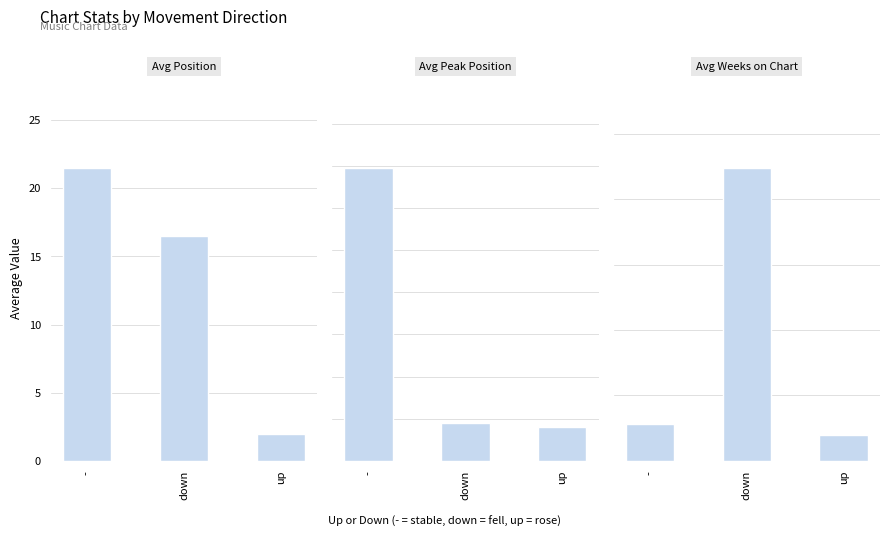

Reading left to right, extract all data points from this chart.

Avg Position: 21.5	16.5	2.0
Avg Peak Position: 17.4	2.2	2.0
Avg Weeks on Chart: 5.7	44.8	4.0